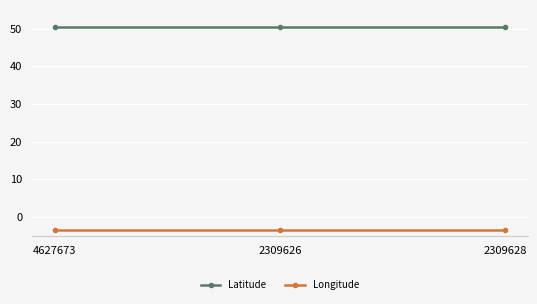

What is the difference between the highest and lowest values at 2309626?

54.0